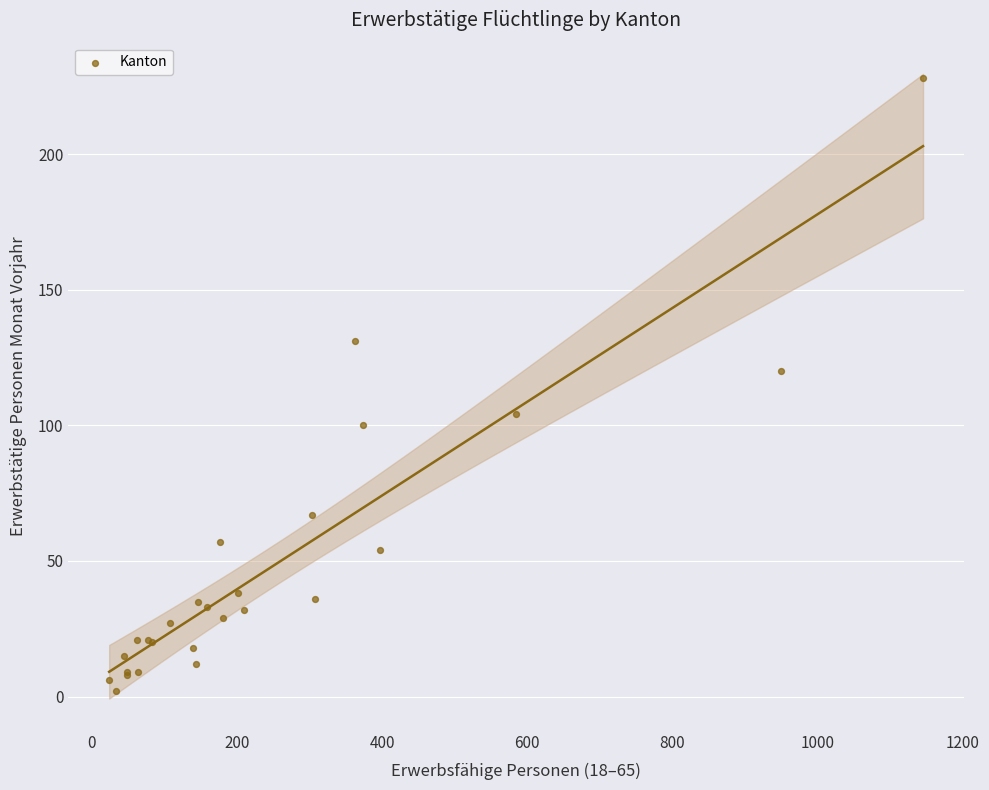

What Y value in the scatter plot is closest to 115?

120